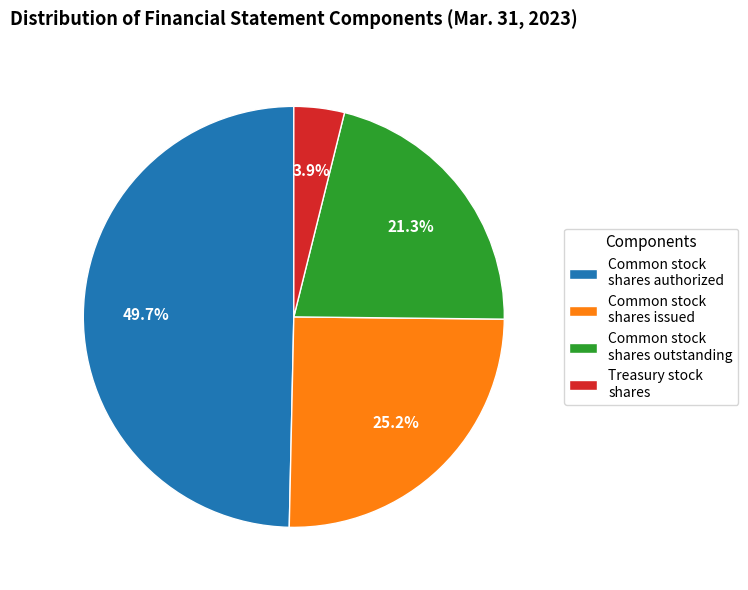

True or false: Common stock shares outstanding accounts for 28% of the total.

False